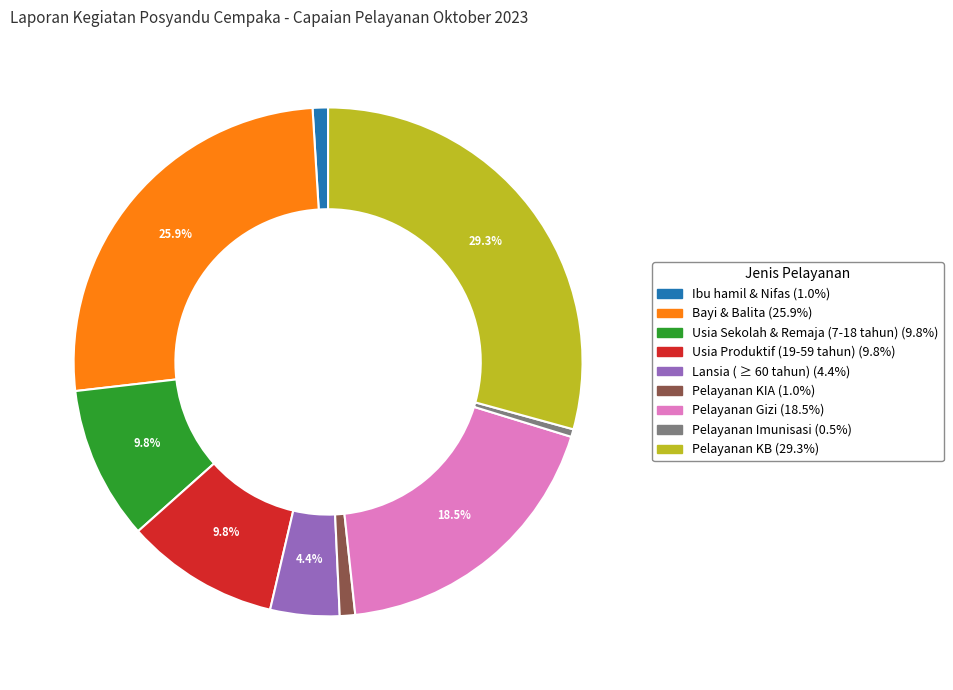

To the nearest percent, what percentage of the pie is Usia Produktif (19-59 tahun)?

10%